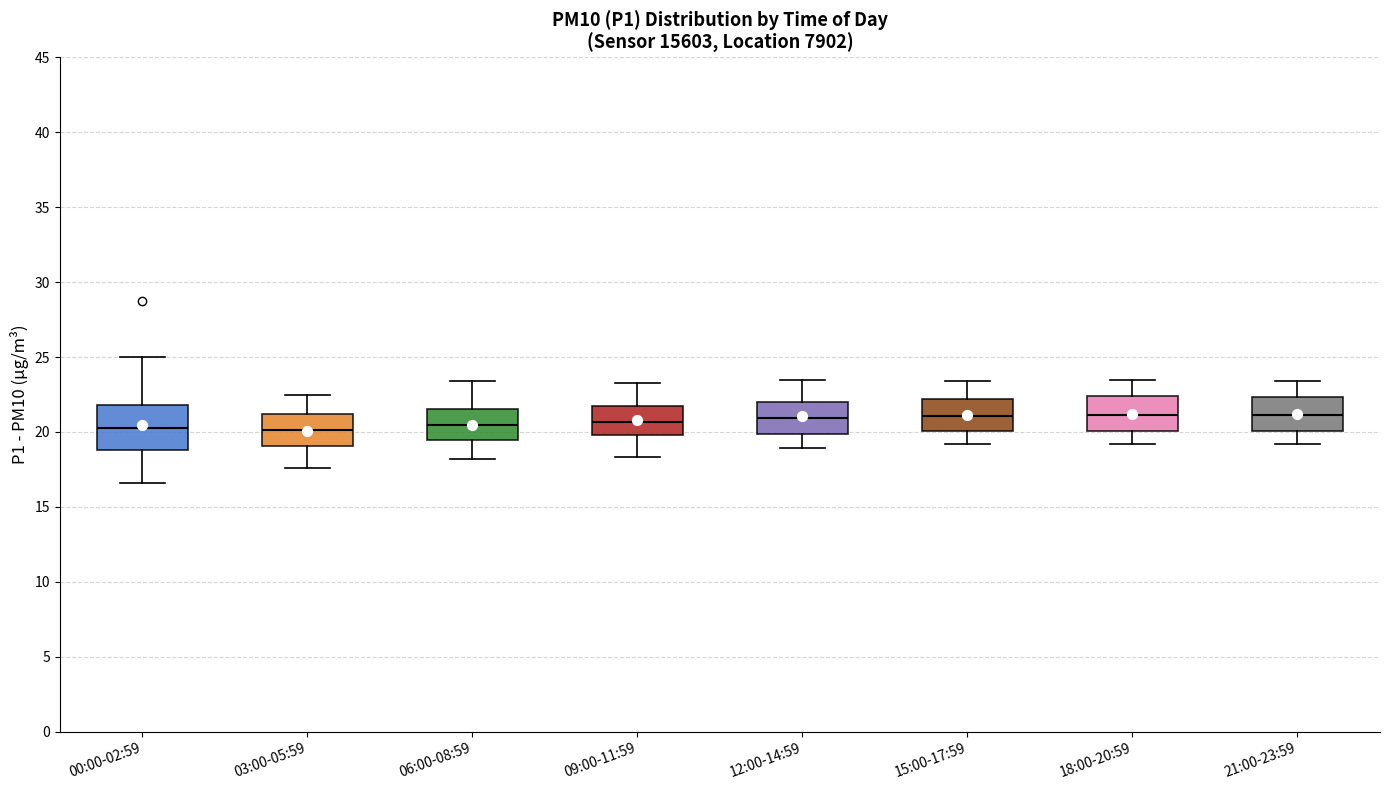

Reading left to right, read every box against the y-axis: the position of its median line, the range the box covers, and the ends of its whiskers. The values are not printed on the chart, so give them approximately, as read against the axis.

00:00-02:59: median 20.5, box 19.0 to 22.0, whiskers 16.5 to 25.0
03:00-05:59: median 20.0, box 19.0 to 21.0, whiskers 17.5 to 22.5
06:00-08:59: median 20.5, box 19.5 to 21.5, whiskers 18.0 to 23.5
09:00-11:59: median 20.5, box 20.0 to 21.5, whiskers 18.5 to 23.5
12:00-14:59: median 21.0, box 20.0 to 22.0, whiskers 19.0 to 23.5
15:00-17:59: median 21.0, box 20.0 to 22.0, whiskers 19.0 to 23.5
18:00-20:59: median 21.0, box 20.0 to 22.5, whiskers 19.0 to 23.5
21:00-23:59: median 21.0, box 20.0 to 22.5, whiskers 19.0 to 23.5